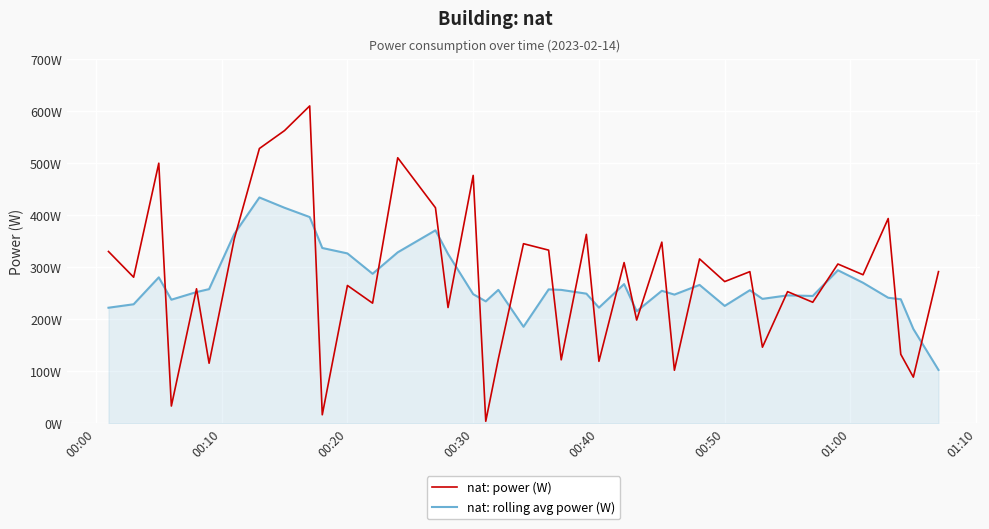

What are all the series names shown in the legend?

nat: power (W), nat: rolling avg power (W)